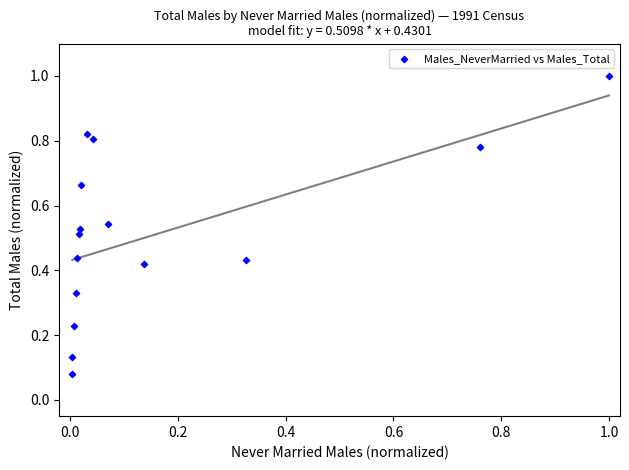

What is the range of Y values (max minus min)?

0.9